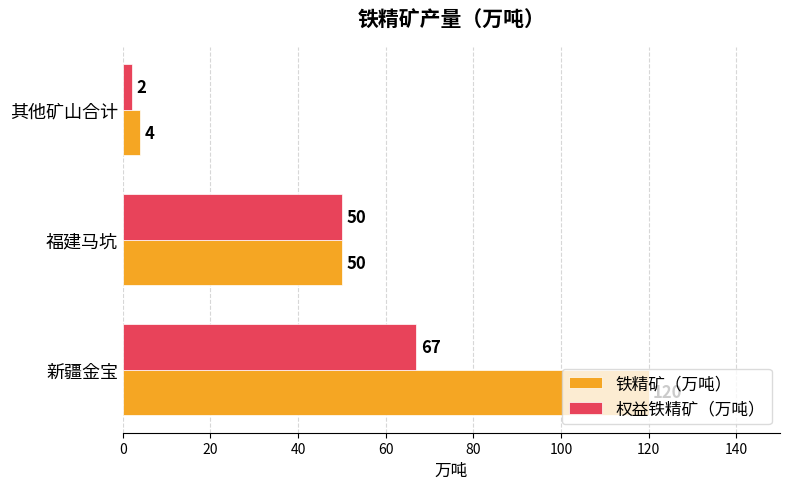

Which series has the largest total across all categories?

铁精矿（万吨）